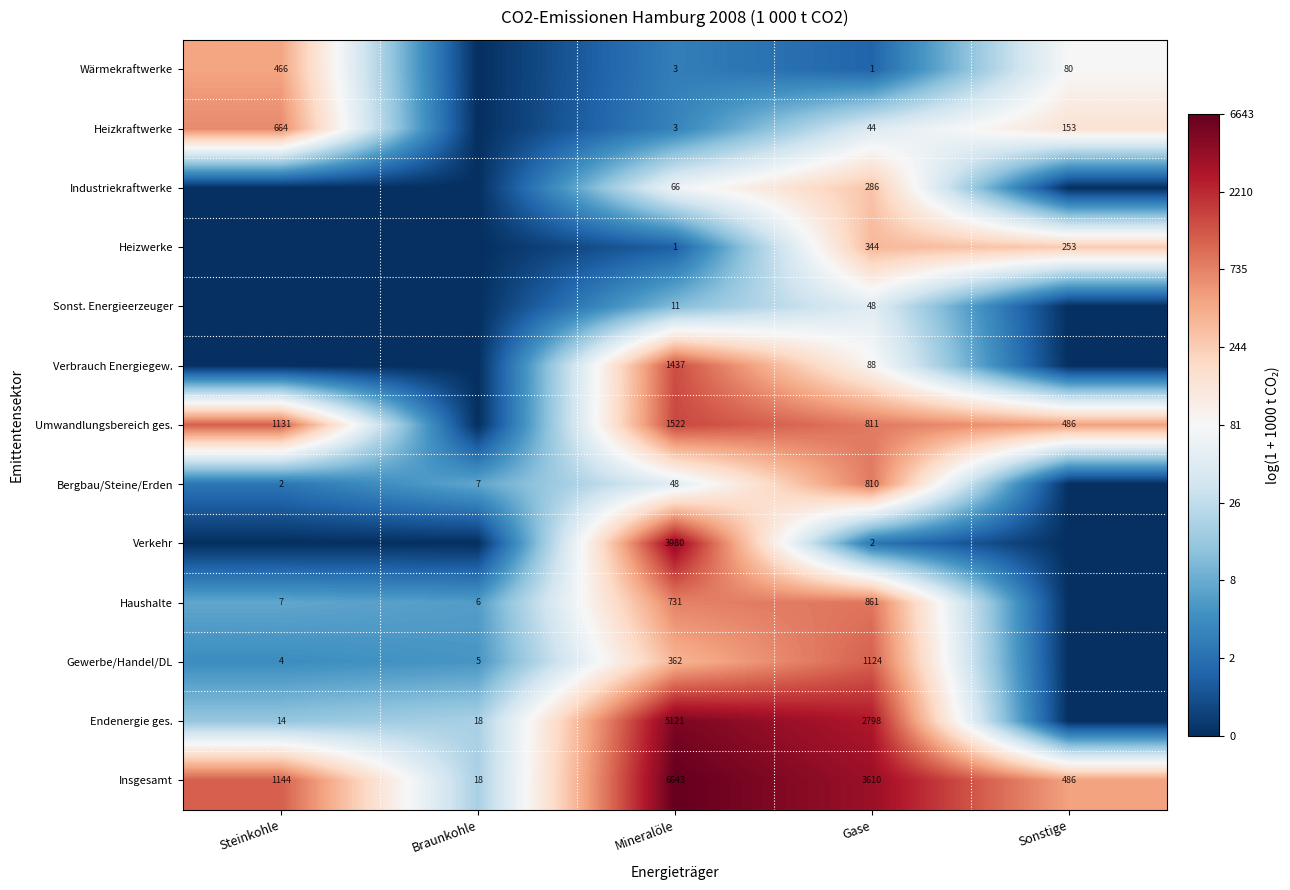

At which category does the chart reach its peak across all series?

Mineralöle